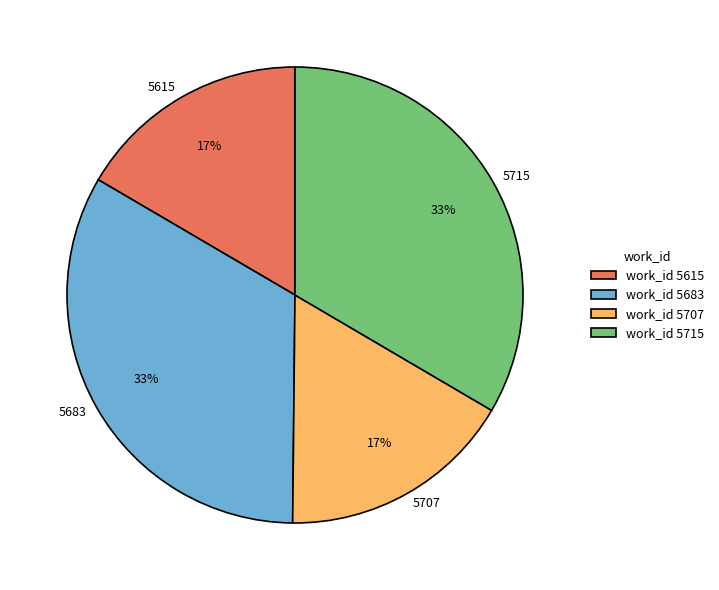

Count the number of slices in the pie.

4